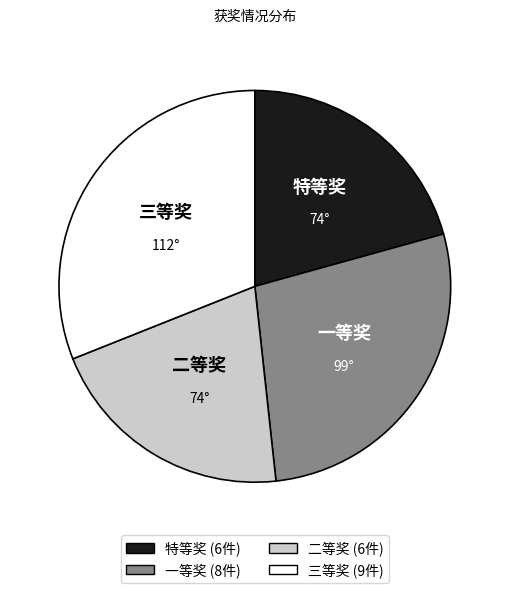

Does 一等奖 represent more than half of the total?

No